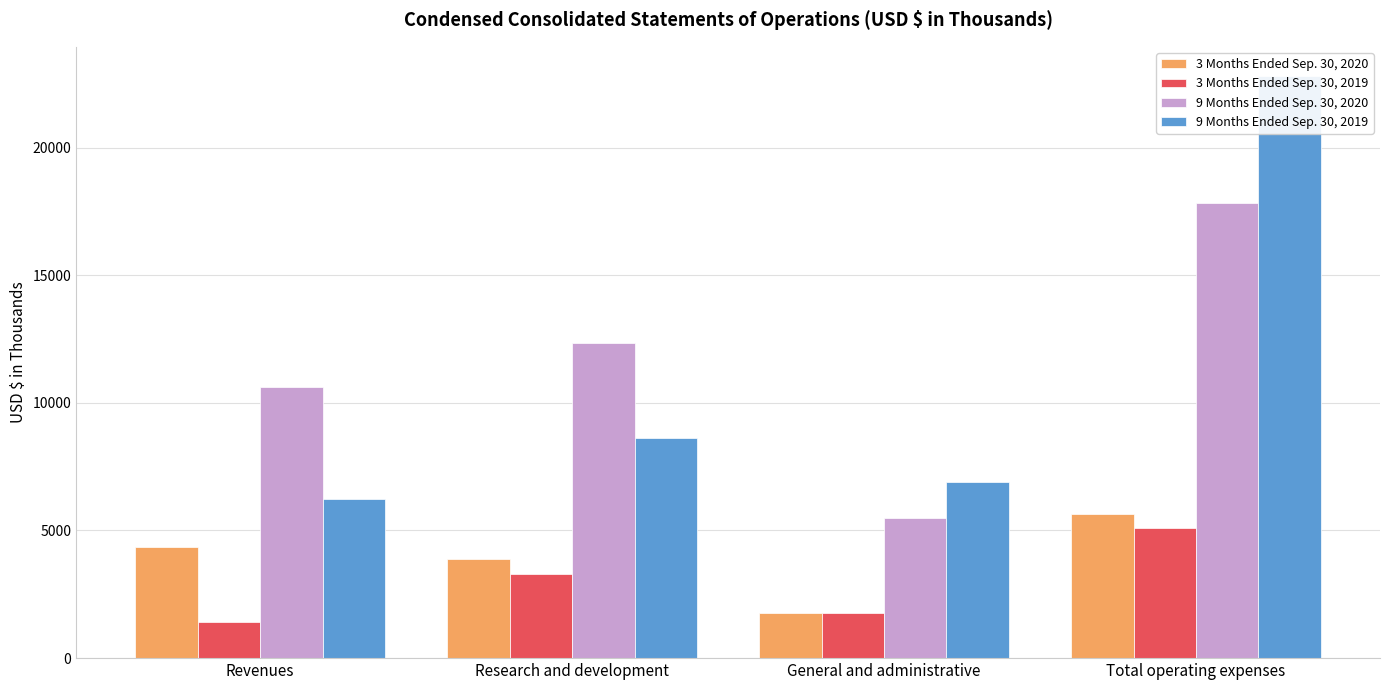

What position from the right is Research and development?

3